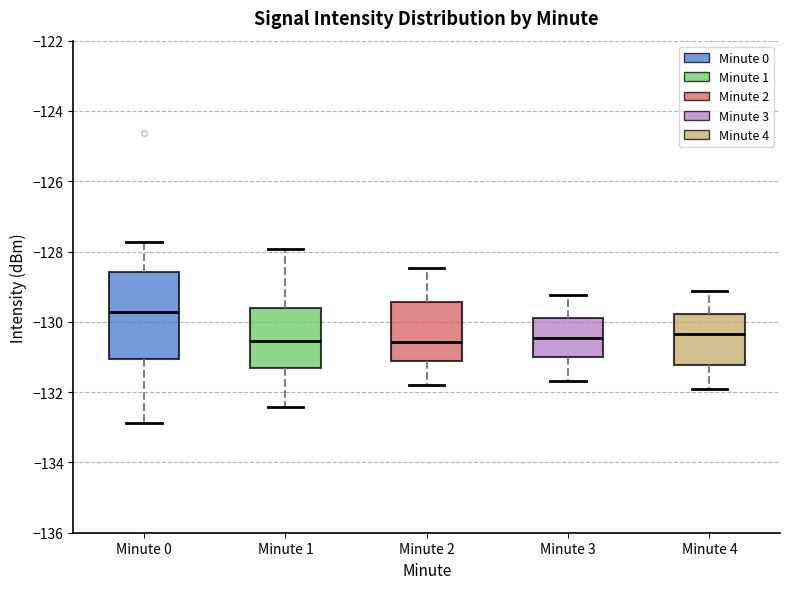

Which box's median line is the highest?

Minute 0